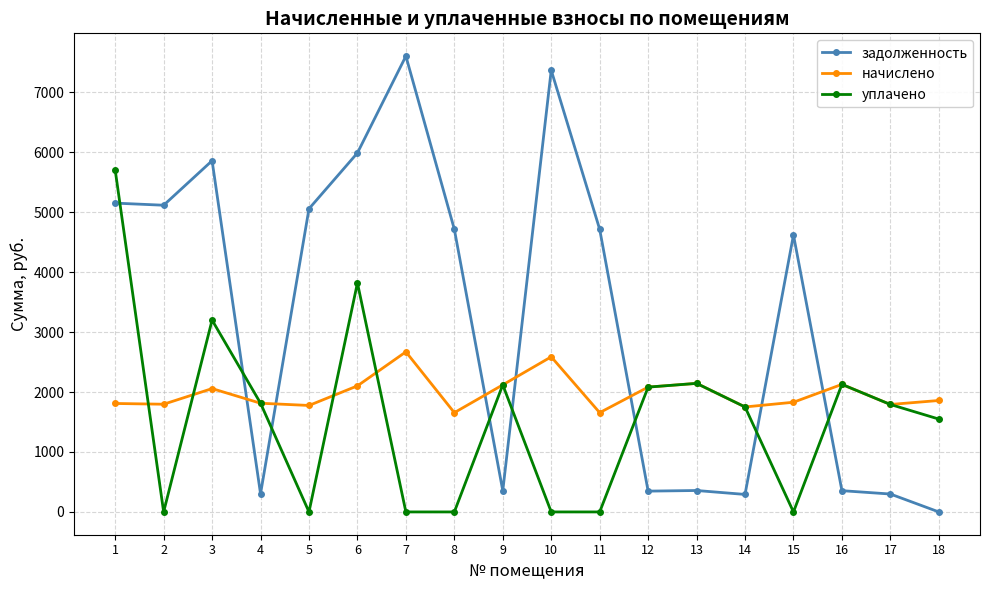

What is the sum of the задолженность values at 14 and 3?

6150.8